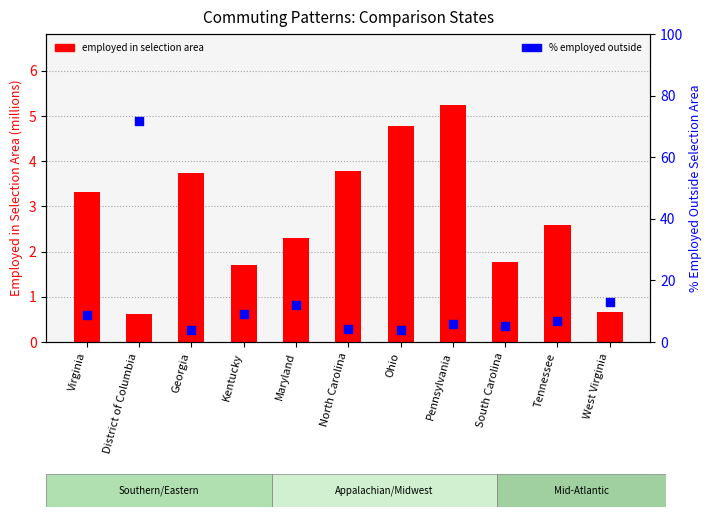

Which series has the widest spread of Y values?

% Employed Outside (pct)